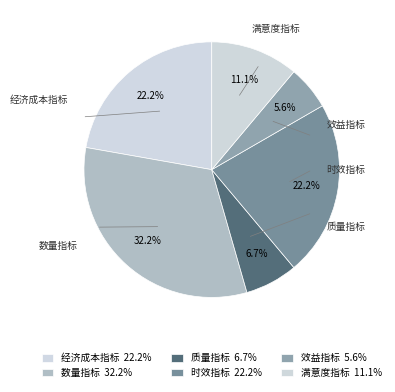

To the nearest percent, what is the average slice percentage?

17%